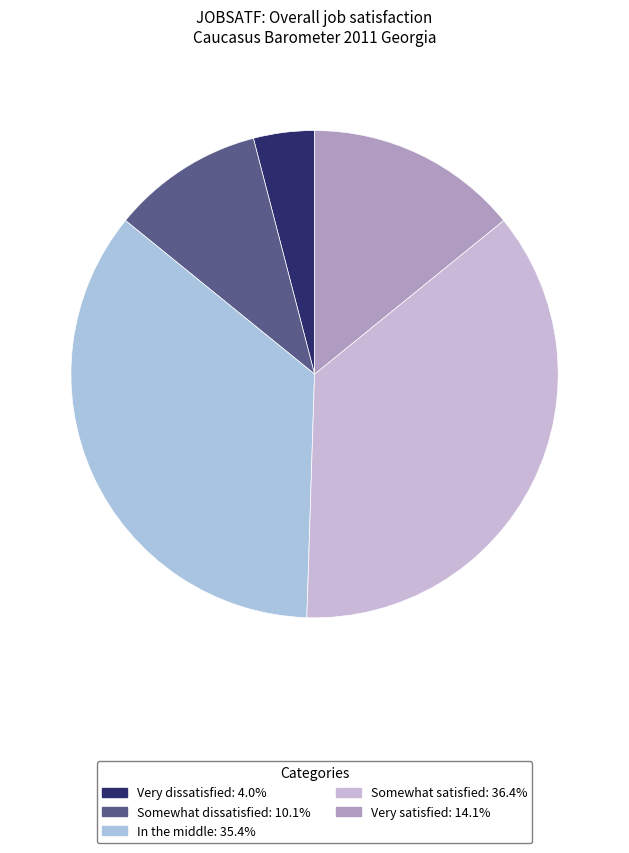

To the nearest percent, what is the average slice percentage?

20%